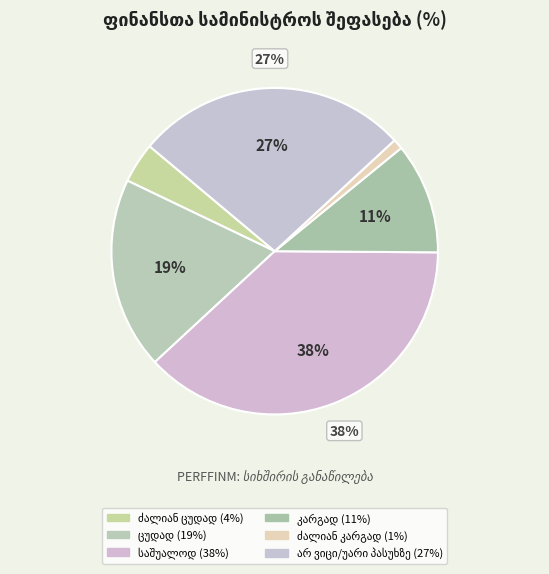

The არ ვიცი/უარი პასუხზე slice represents 14% of the pie. True or false?

False